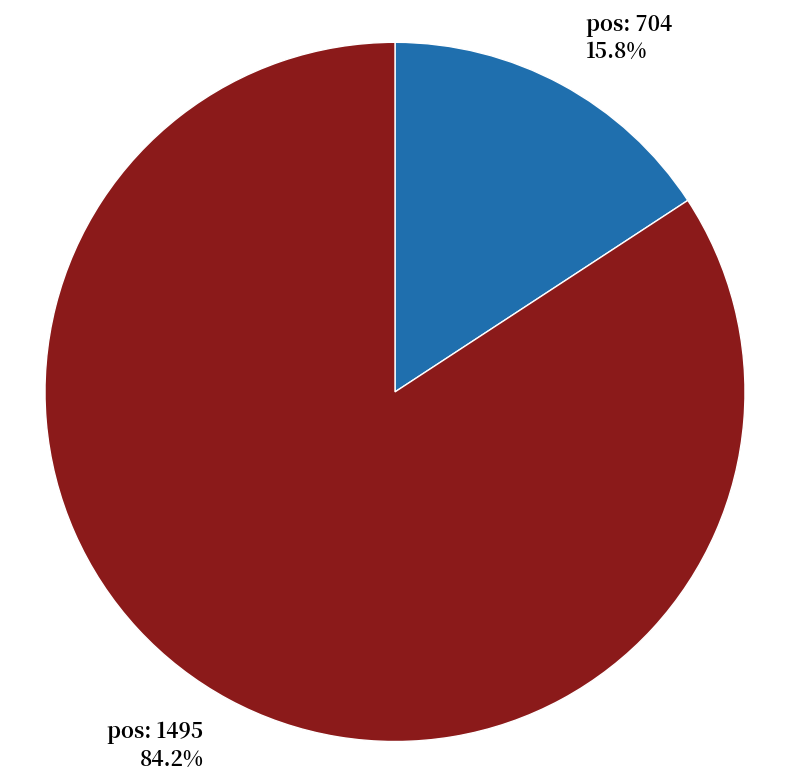

Does any single category account for the majority?

Yes